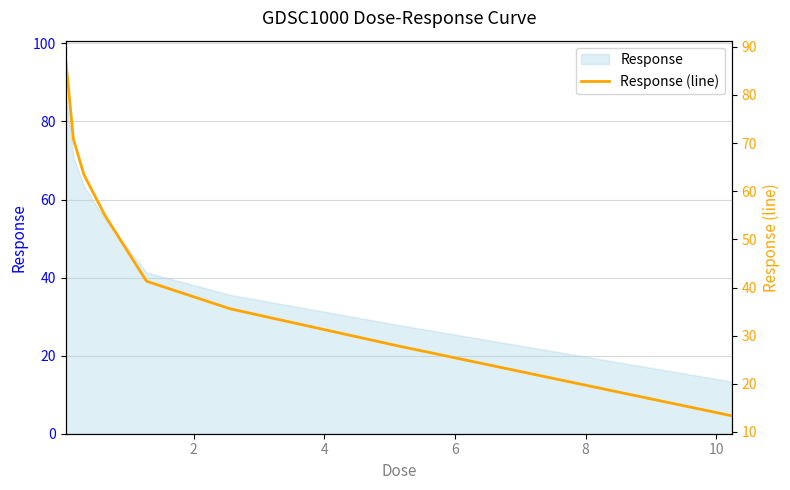

What is the difference between the maximum and minimum values?

74.2